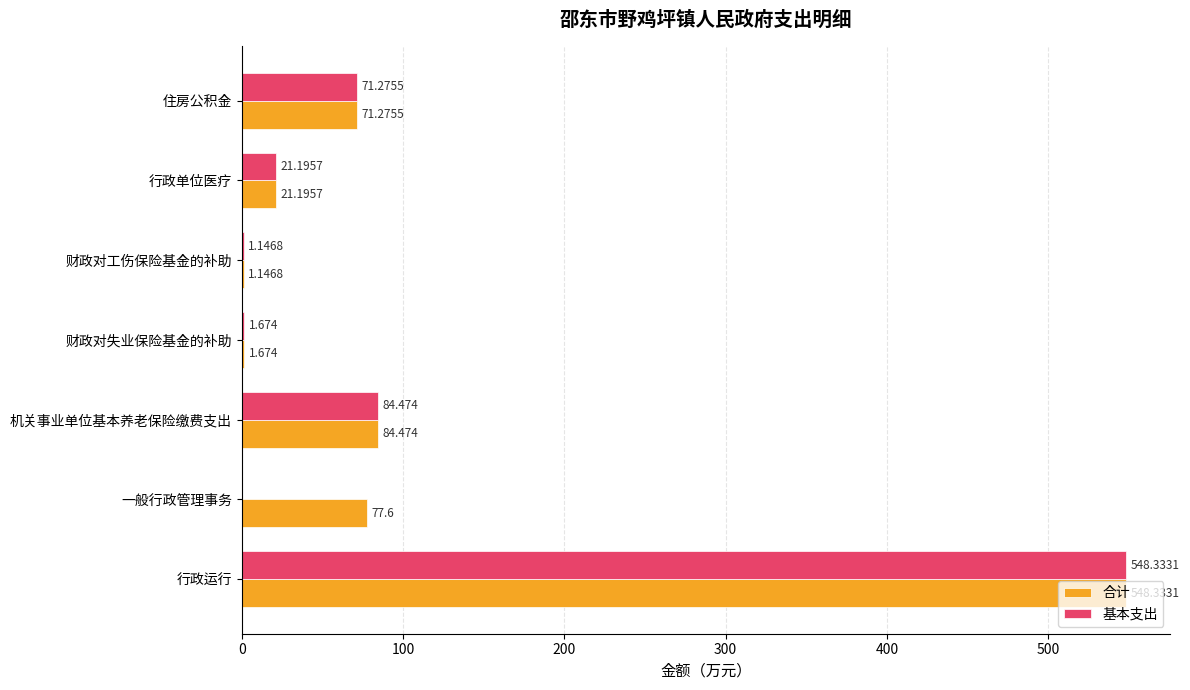

How many data points does each series have?

7